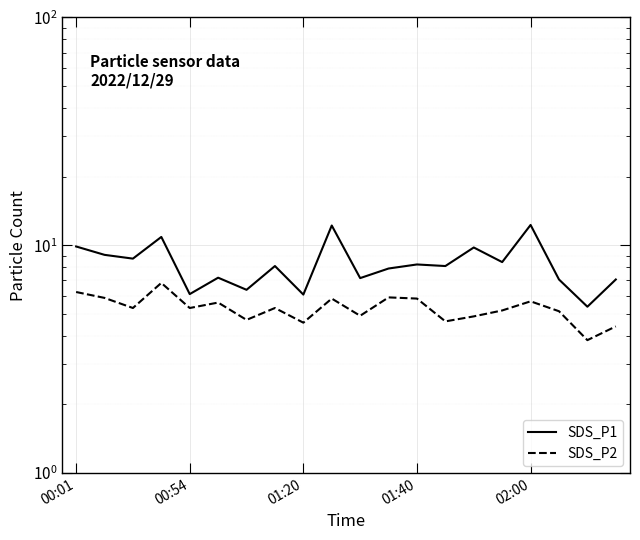

Which series has the widest spread of values?

SDS_P1